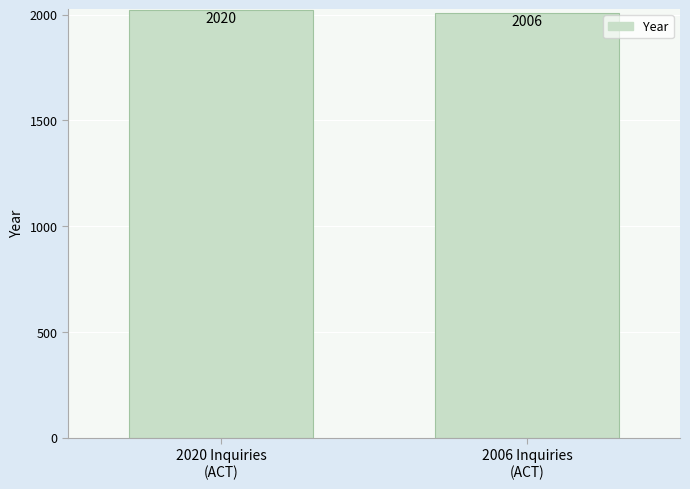

Rank the categories by value from lowest to highest.

2006 Inquiries
(ACT), 2020 Inquiries
(ACT)